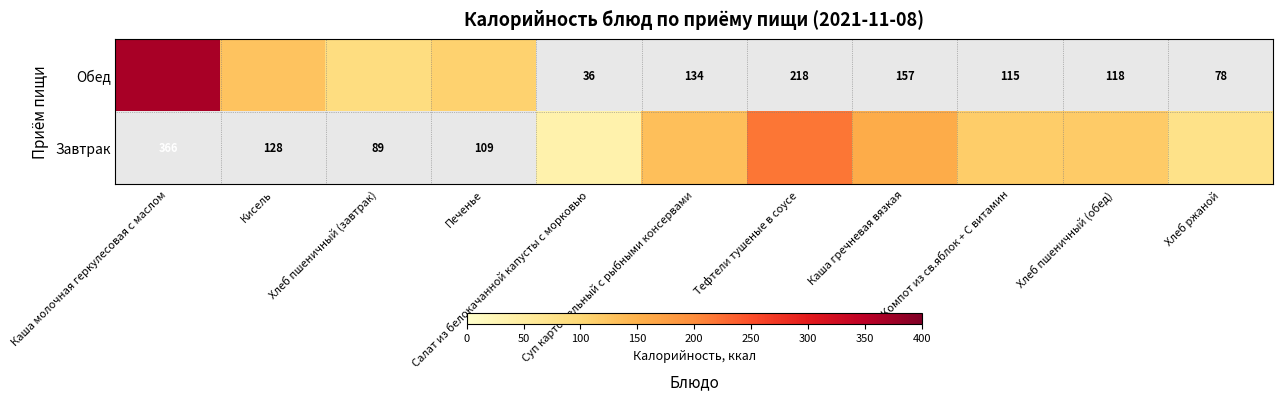

At which label is Завтрак closest to 109?

Компот из св.яблок + С витамин